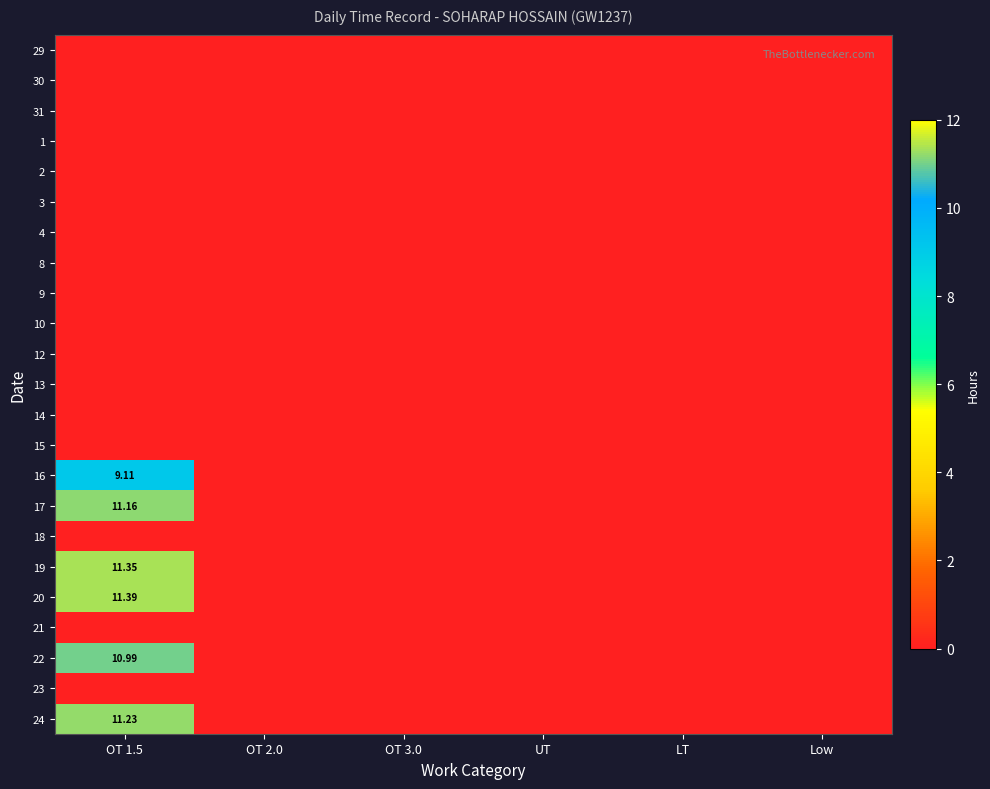

The 8 series shows 0.0 at UT. True or false?

True